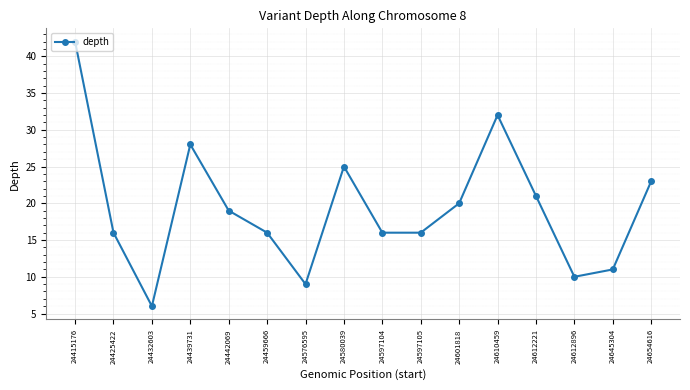

True or false: the data shows 16 at 24459666.

True